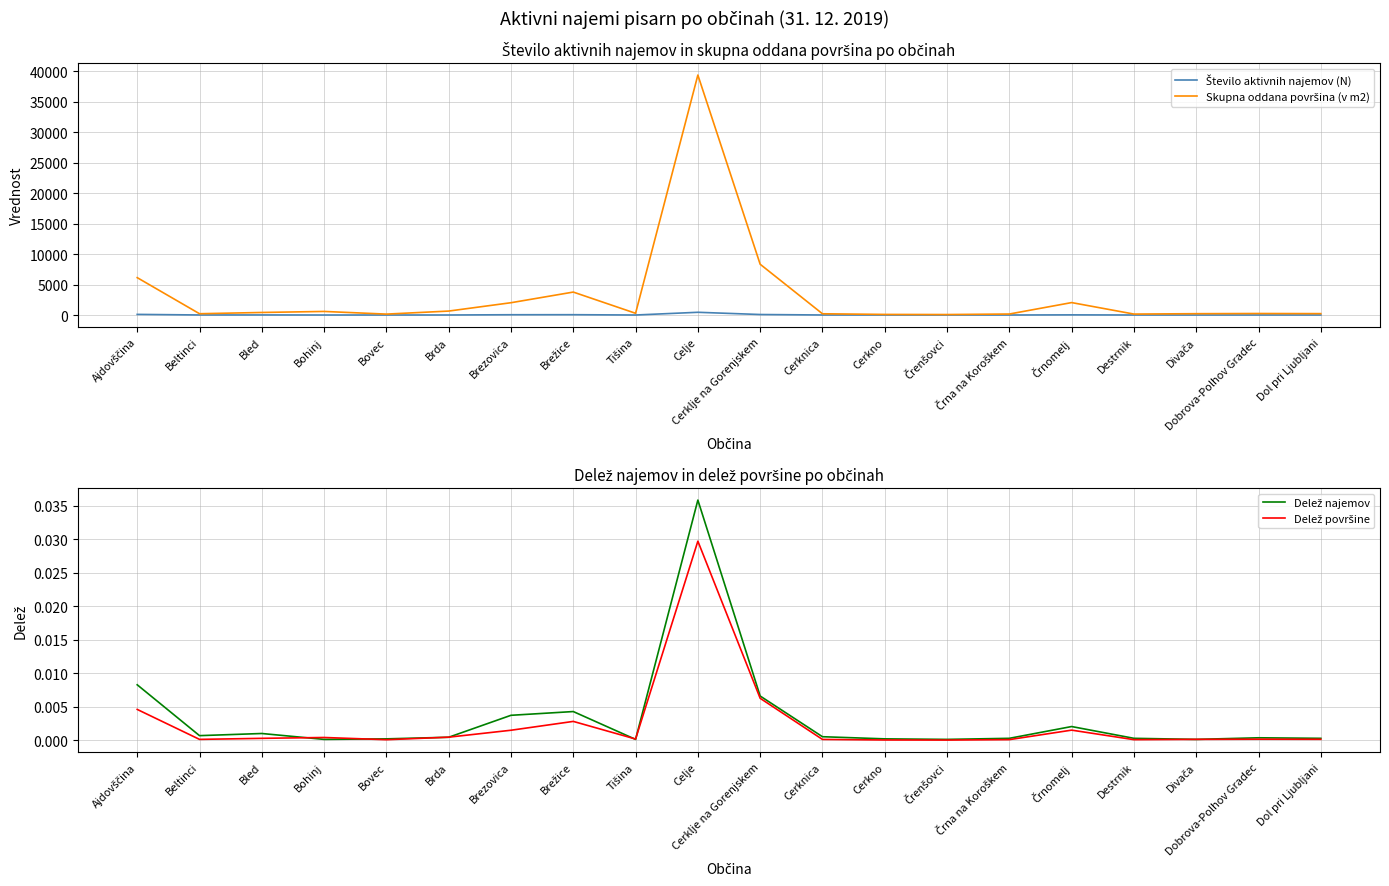

Is this an area chart (filled region under the line)?

No